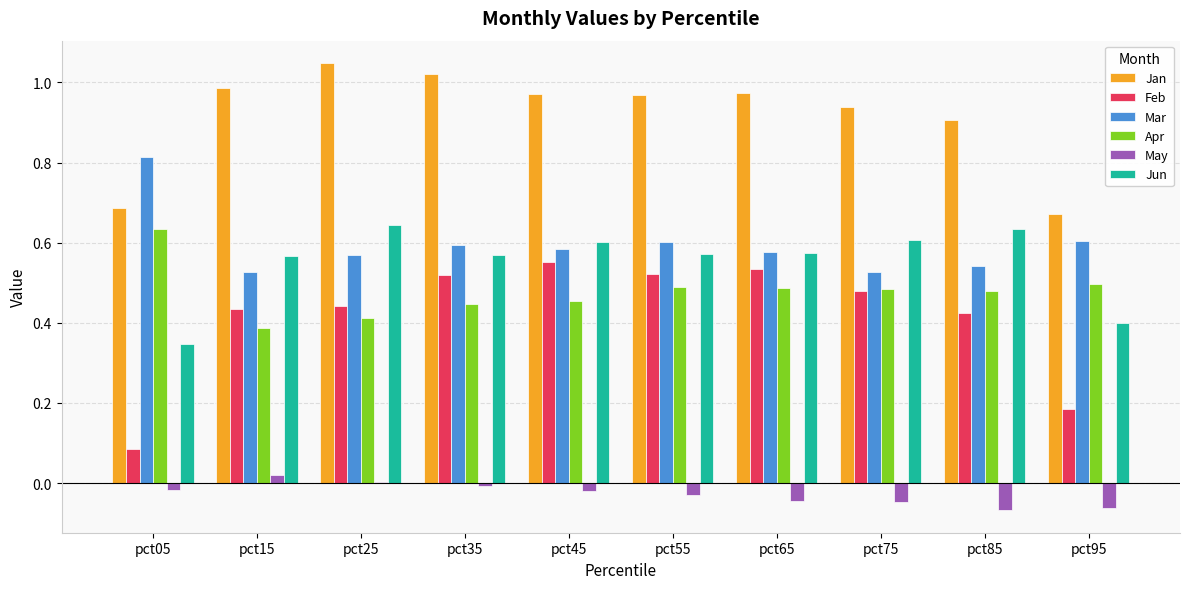

The Mar series shows 0.6 at pct55. True or false?

True